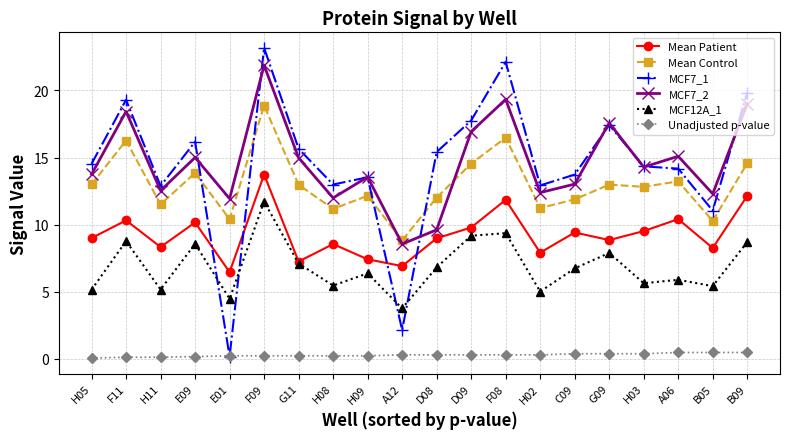

What are all the series names shown in the legend?

Mean Patient, Mean Control, MCF7_1, MCF7_2, MCF12A_1, Unadjusted p-value